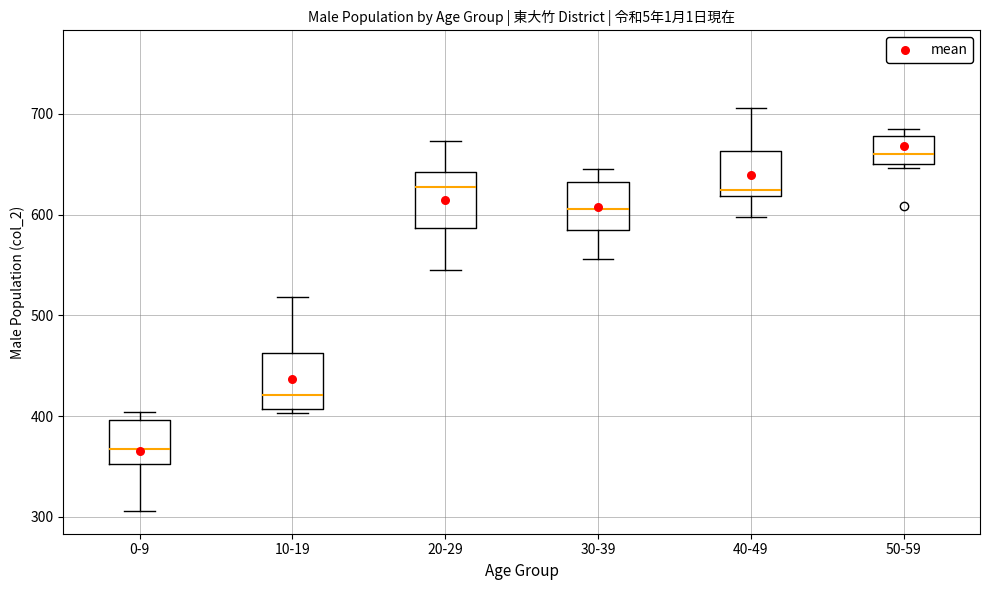

Reading left to right, transcribe this box plot: for each box, give where its median line is, the range the box spans, and where its two whiskers end, as read against the y-axis. The values are not printed on the chart, so give them approximately, as read against the axis.

0-9: median 370, box 350 to 400, whiskers 310 to 400 (just above the box's upper edge)
10-19: median 420, box 410 to 460, whiskers 400 to 520
20-29: median 630, box 590 to 640, whiskers 550 to 670
30-39: median 610, box 590 to 630, whiskers 560 to 650
40-49: median 620 (just above the box's lower edge), box 620 to 660, whiskers 600 to 710
50-59: median 660, box 650 to 680, whiskers 650 (just below the box's lower edge) to 690